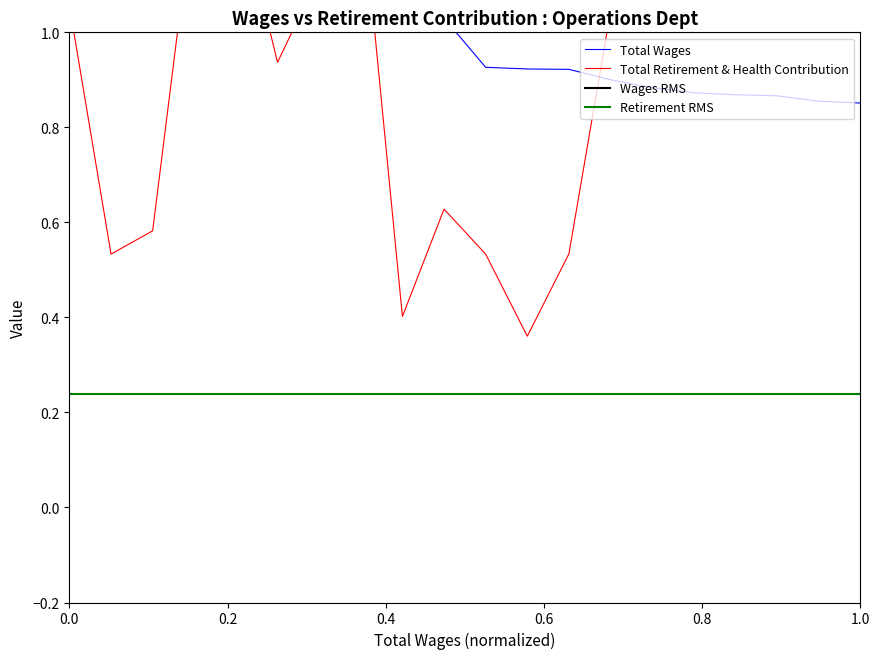

After their last crossing, which series has the higher values: Total Retirement & Health Contribution or Total Wages?

Total Retirement & Health Contribution